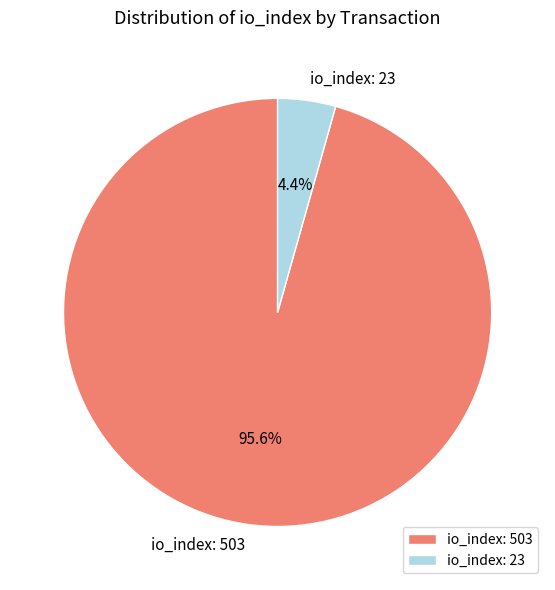

Between io_index: 23 and io_index: 503, which is larger?

io_index: 503